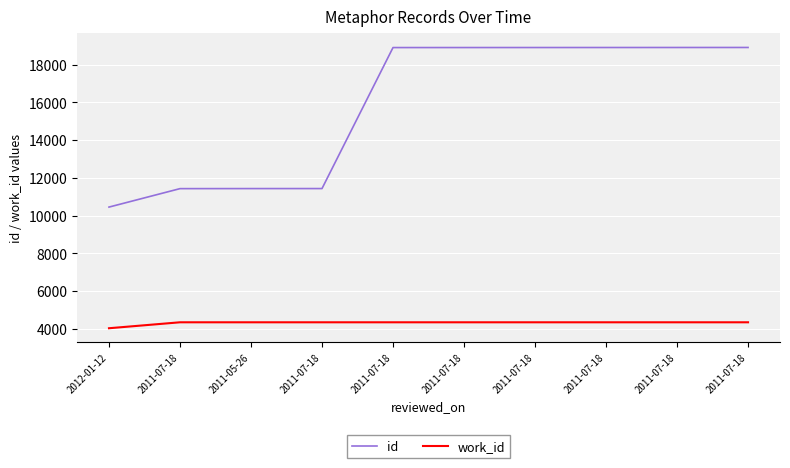

Does the chart have visible grid lines?

Yes